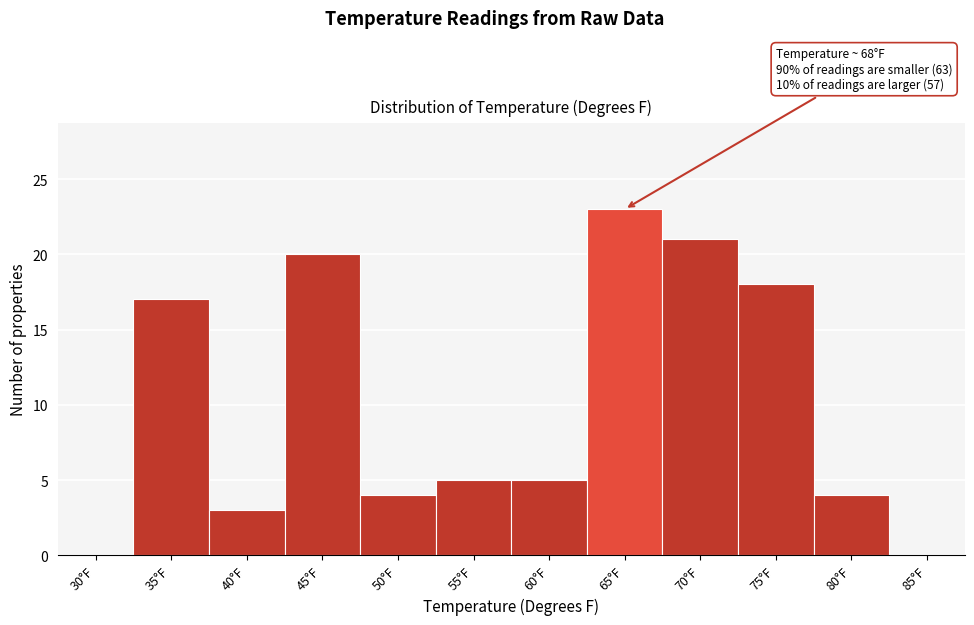

Reading right to left, what are all the values shown in this chart?

85°F=0	80°F=4	75°F=18	70°F=21	65°F=23	60°F=5	55°F=5	50°F=4	45°F=20	40°F=3	35°F=17	30°F=0